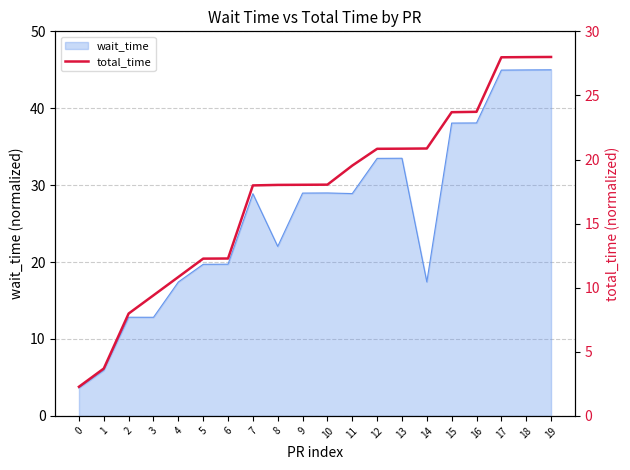

Reading left to right, list all the values displayed in this chart.

2.3	3.7	8.0	9.4	10.8	12.3	12.3	18.0	18.0	18.0	18.0	19.5	20.8	20.8	20.9	23.7	23.7	28.0	28.0	28.0